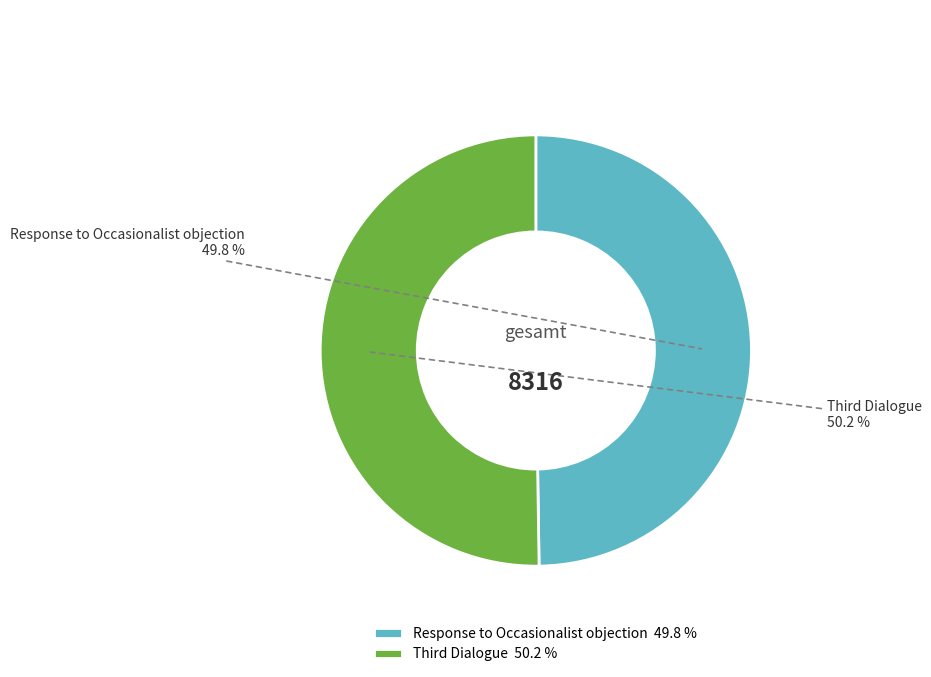

The Response to Occasionalist objection slice represents 50% of the pie. True or false?

True